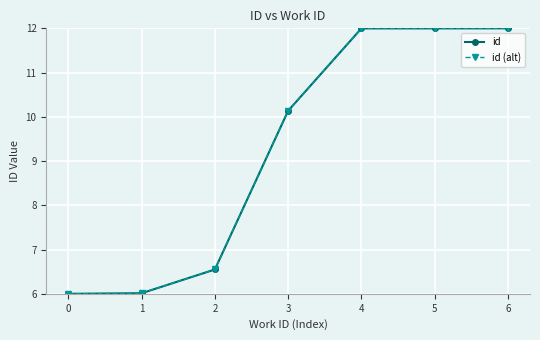

Is this an area chart (filled region under the line)?

No